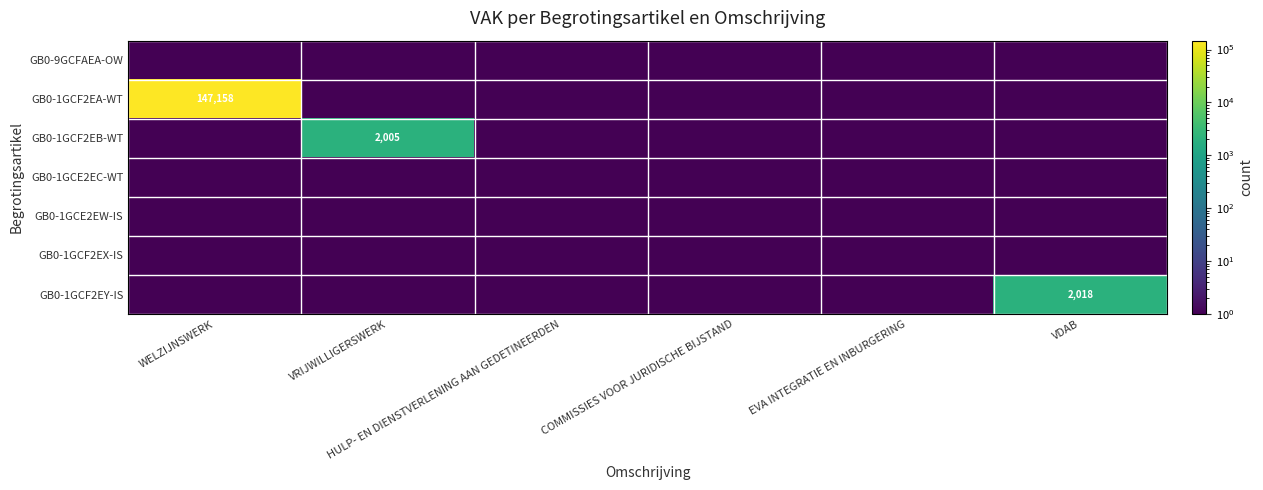

At how many categories does at least one series exceed 50116?

1